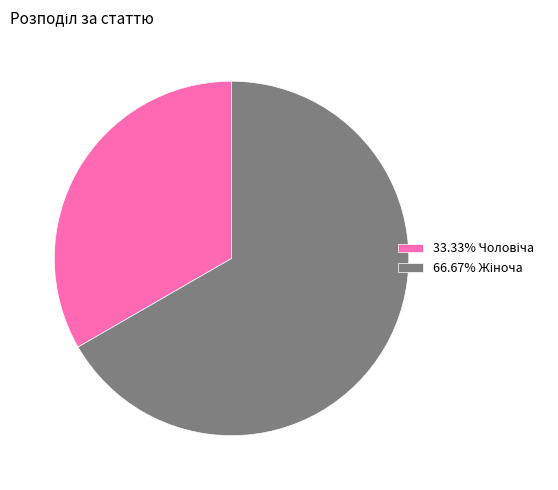

Does any single category account for the majority?

Yes